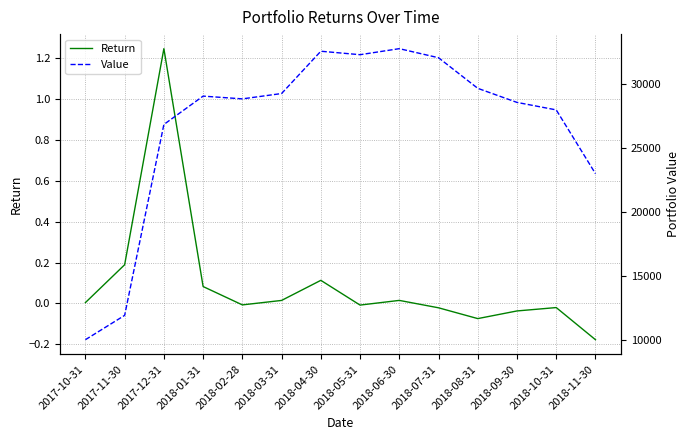

How many interior local peaks does the Return series have?

4